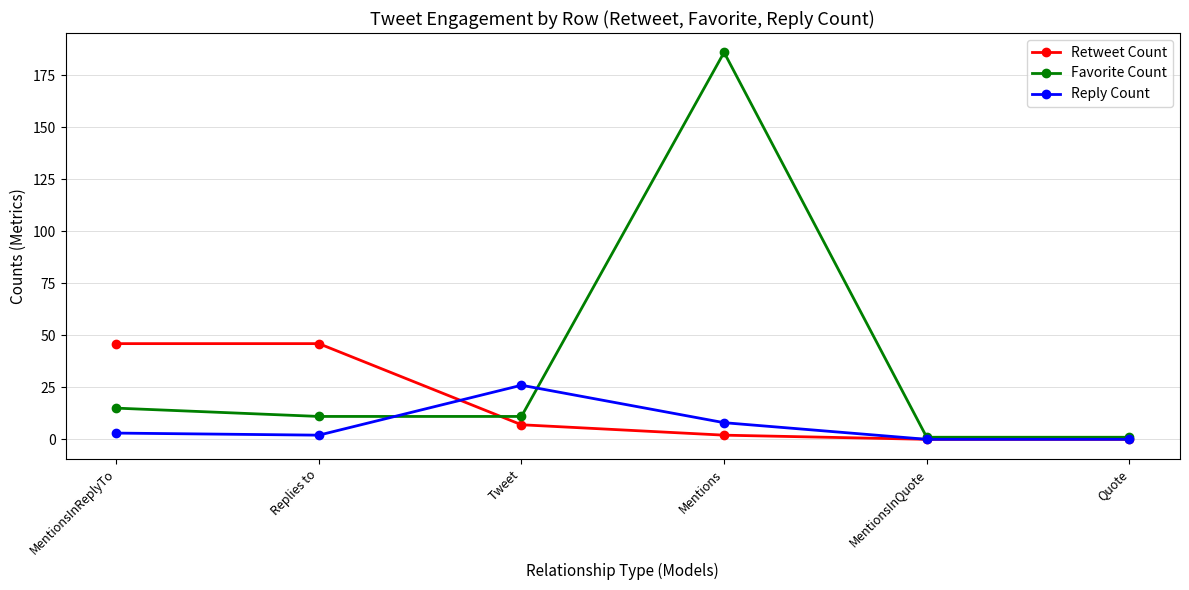

What is the spread (max minus min) of values at MentionsInQuote?

1